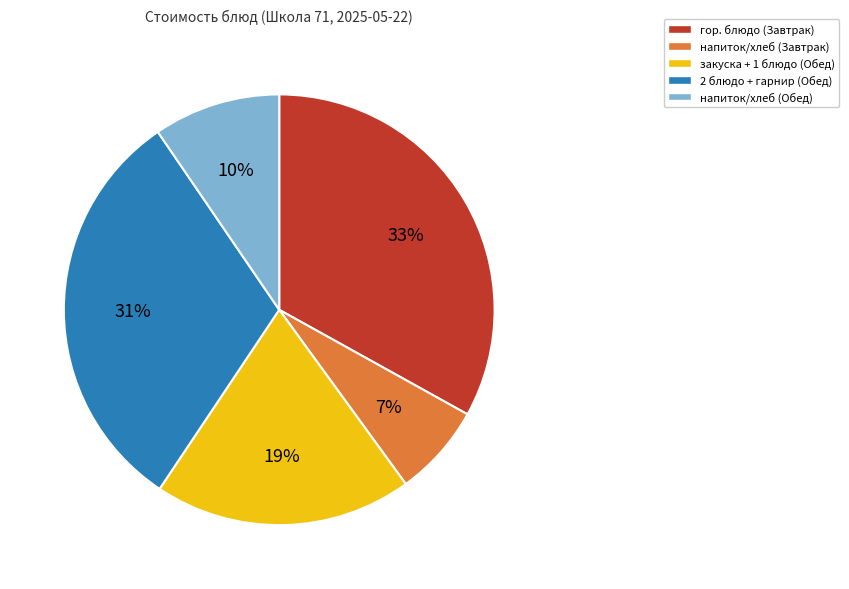

Does any single category account for the majority?

No